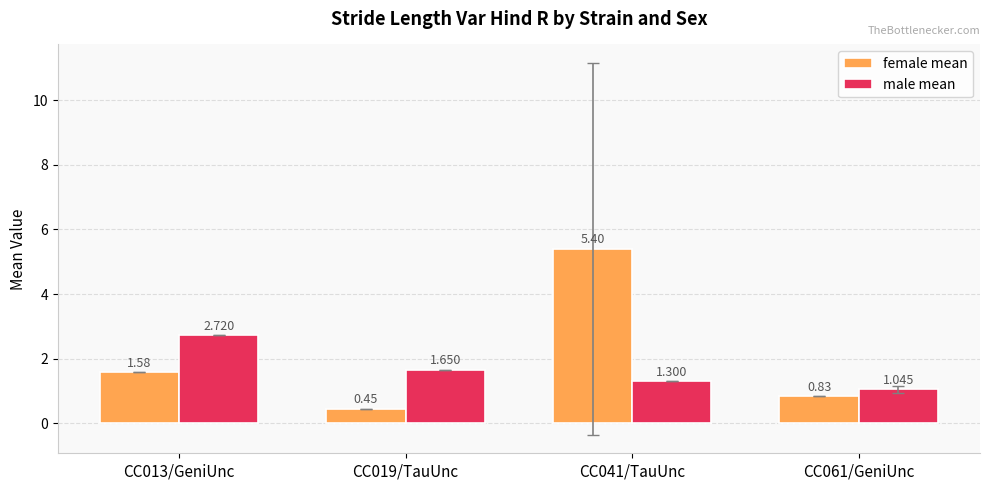

How many data points in female mean are above 1?

2